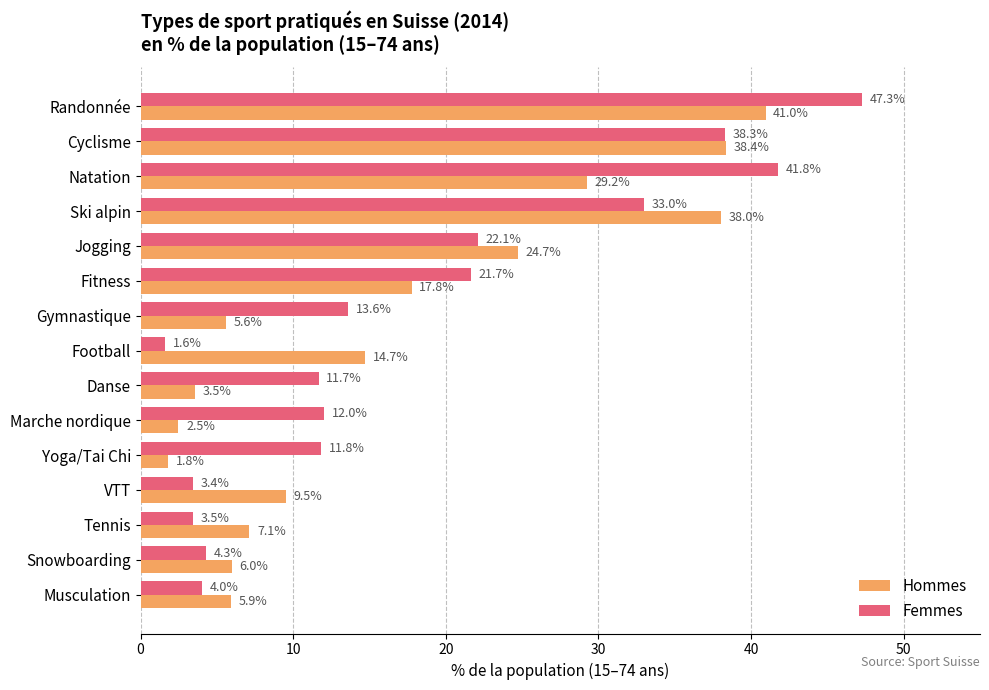

What are all the series names shown in the legend?

Hommes, Femmes